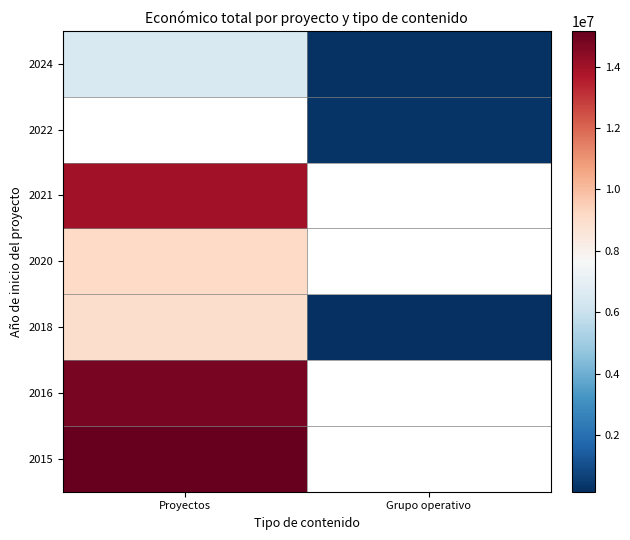

Which category has the lowest value across all series?

Grupo operativo